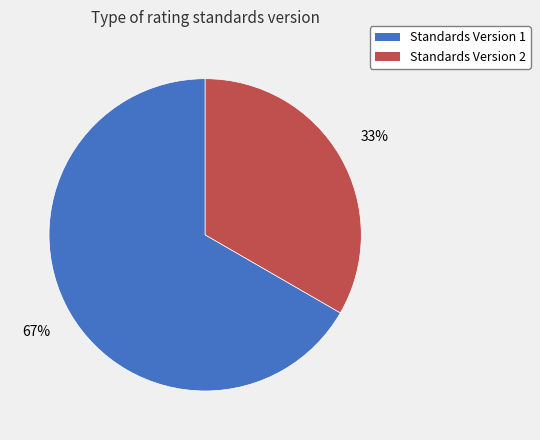

Between Standards Version 1 and Standards Version 2, which is larger?

Standards Version 1